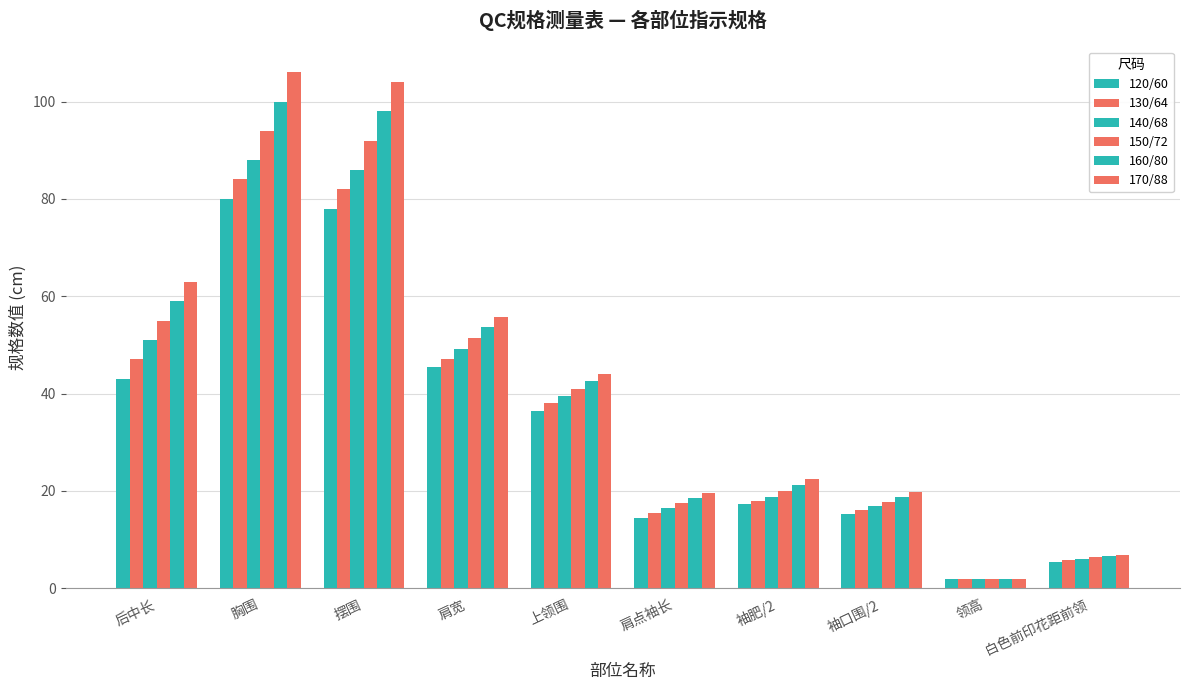

How many values in the 120/60 series are below 36?

5